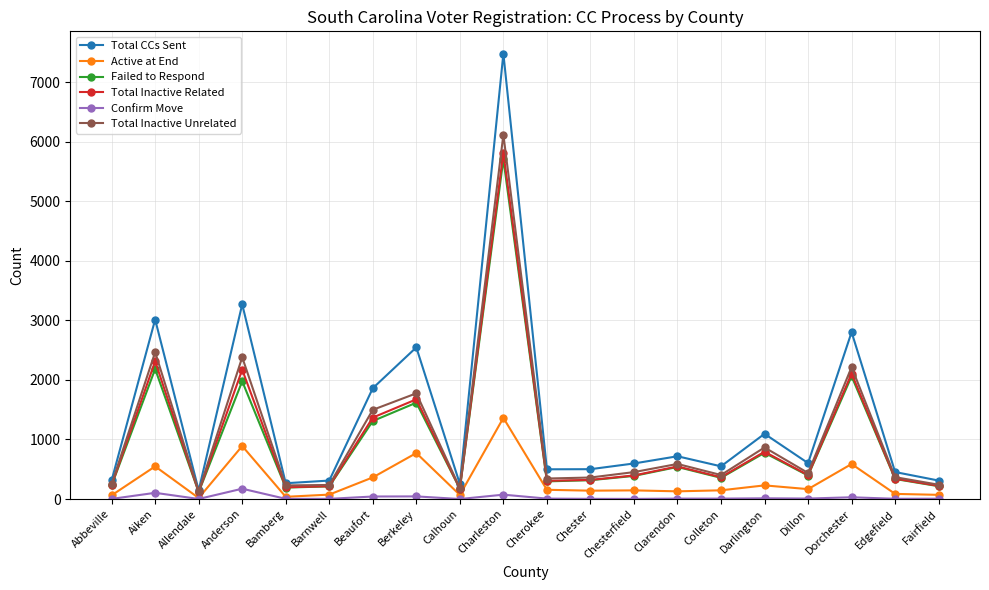

Which category has the lowest value in the Total CCs Sent series?

Allendale